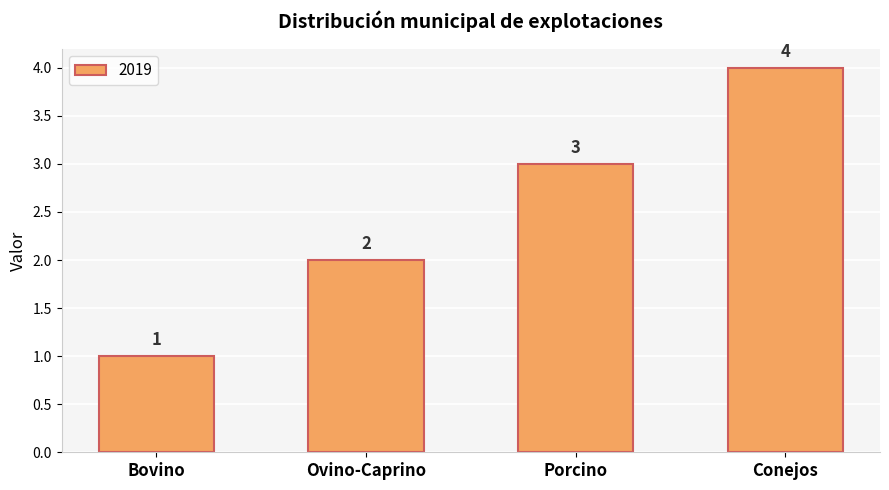

What is the label of the 1st bar from the right?

Conejos